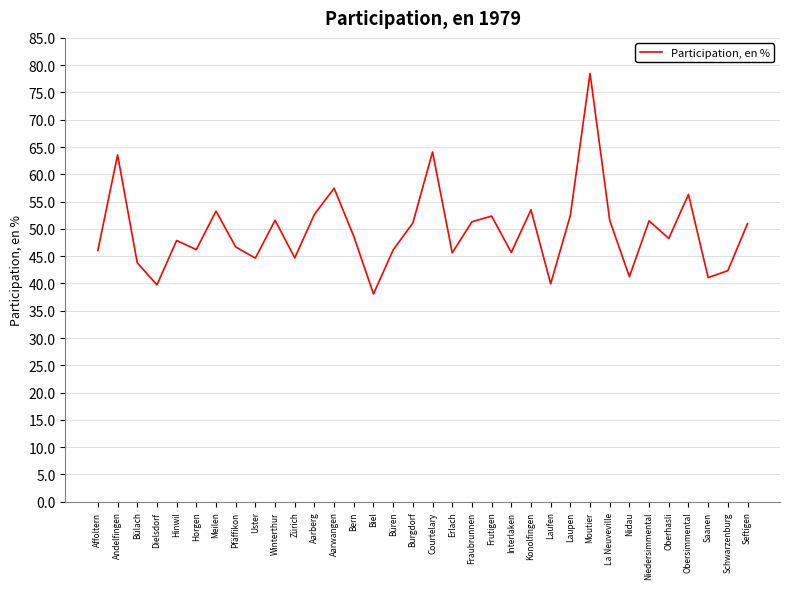

The chart shows a value of 63.6 at Andelfingen. True or false?

True